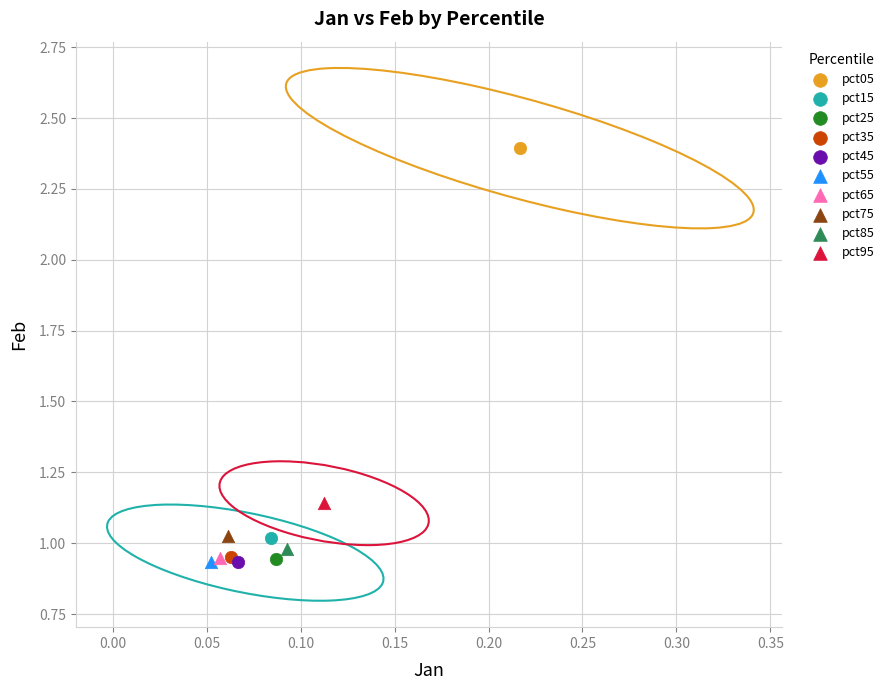

What are all the series names shown in the legend?

pct05, pct15, pct25, pct35, pct45, pct55, pct65, pct75, pct85, pct95